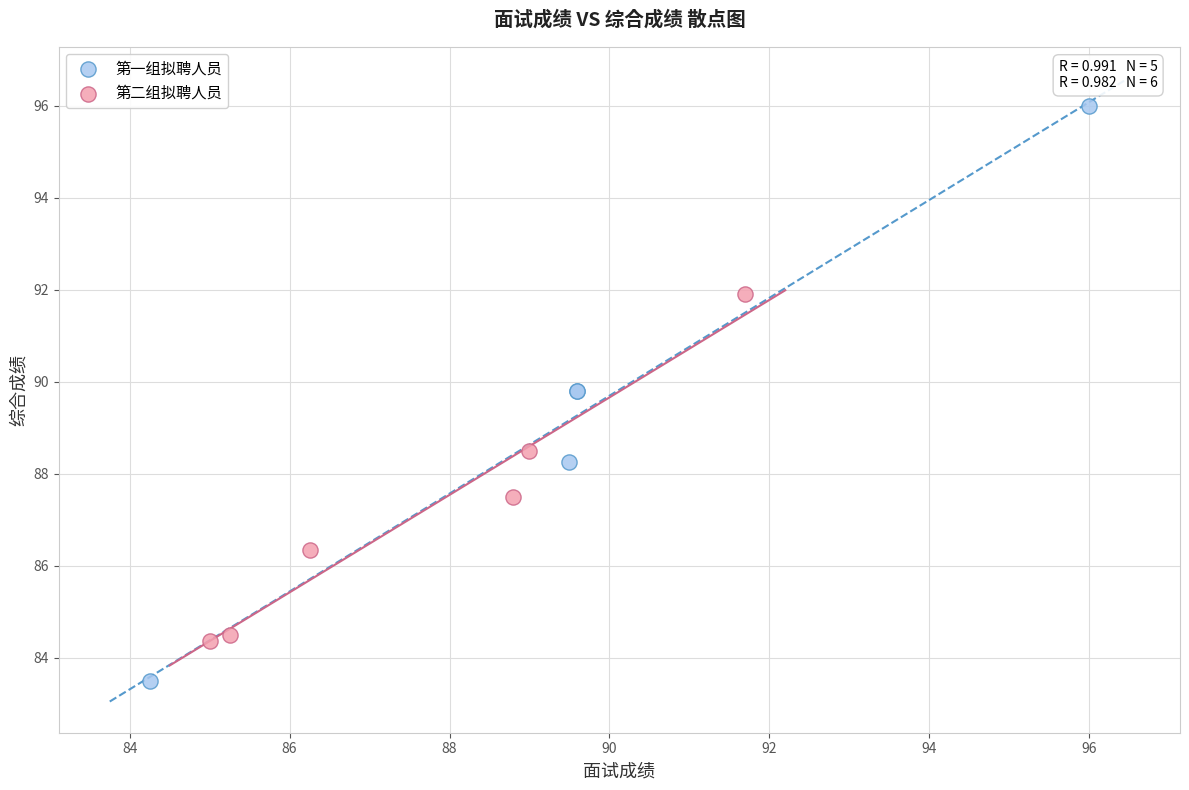

Which series has the largest Y range (max minus min)?

第一组拟聘人员